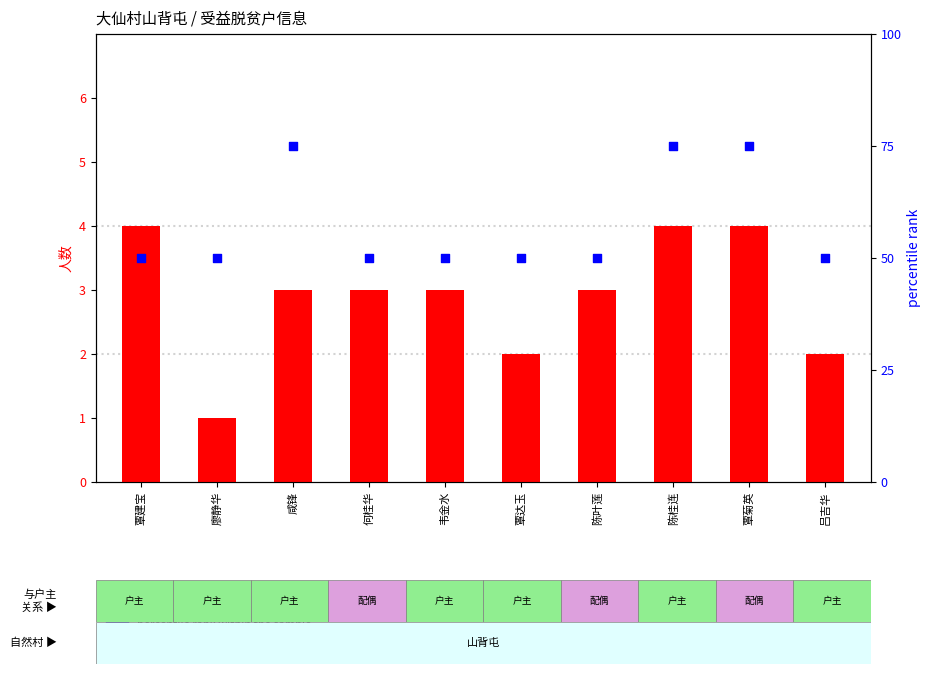

Which series contains the lowest Y value?

count